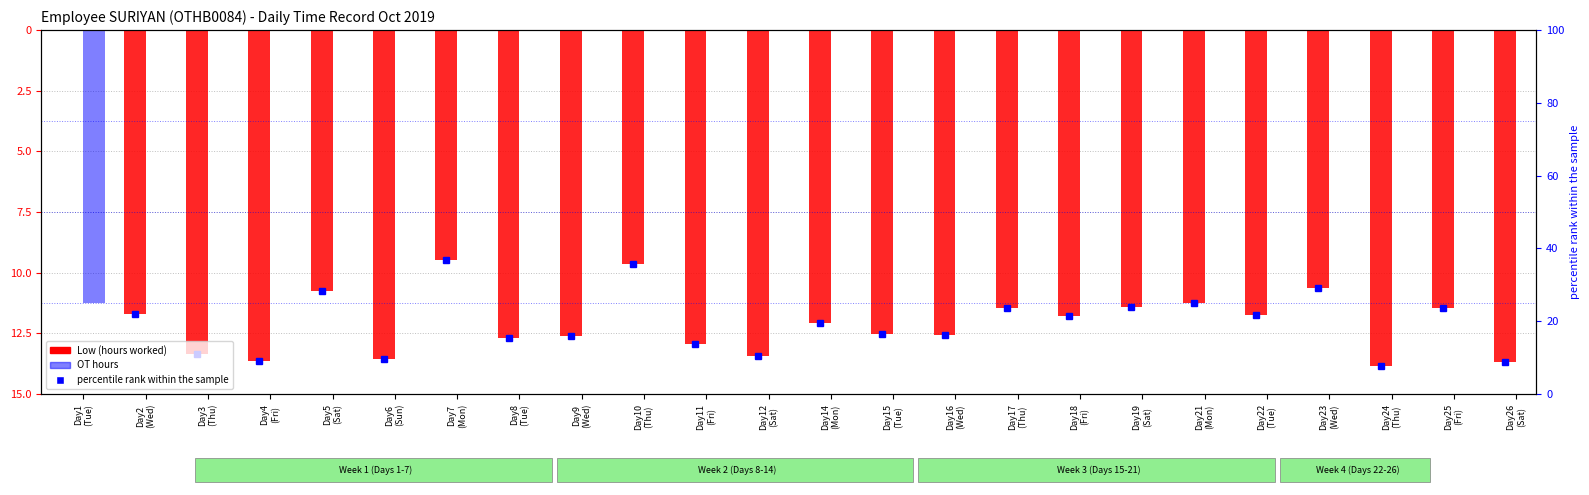

The value of OT hours at Day22
(Tue) is 7.0. True or false?

False